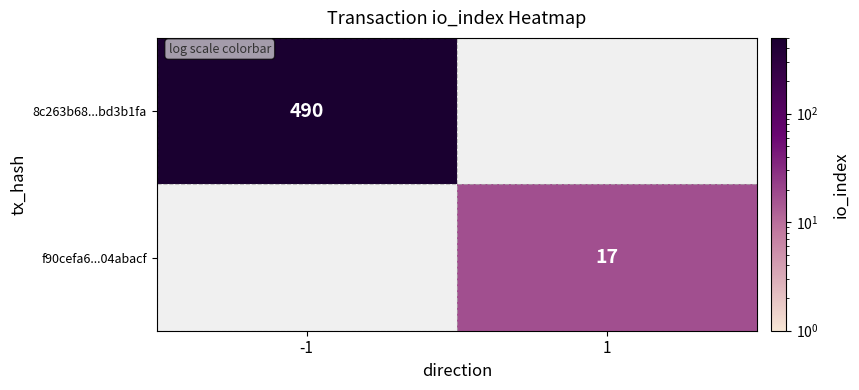

True or false: f90cefa6...04abacf has a value of 17 at 1.

True